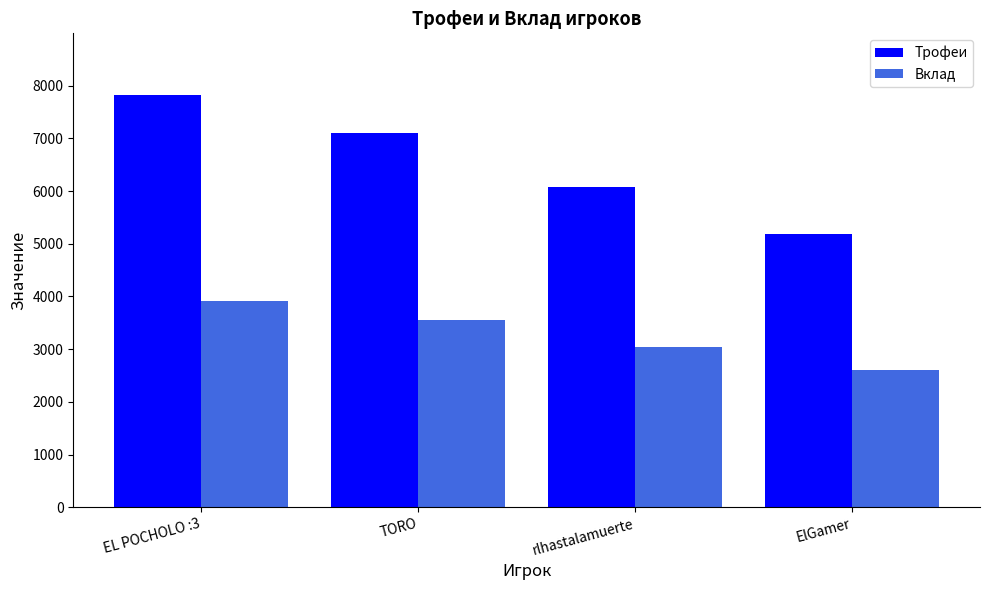

At rlhastalamuerte, list the series in order from largest to smallest.

Трофеи, Вклад